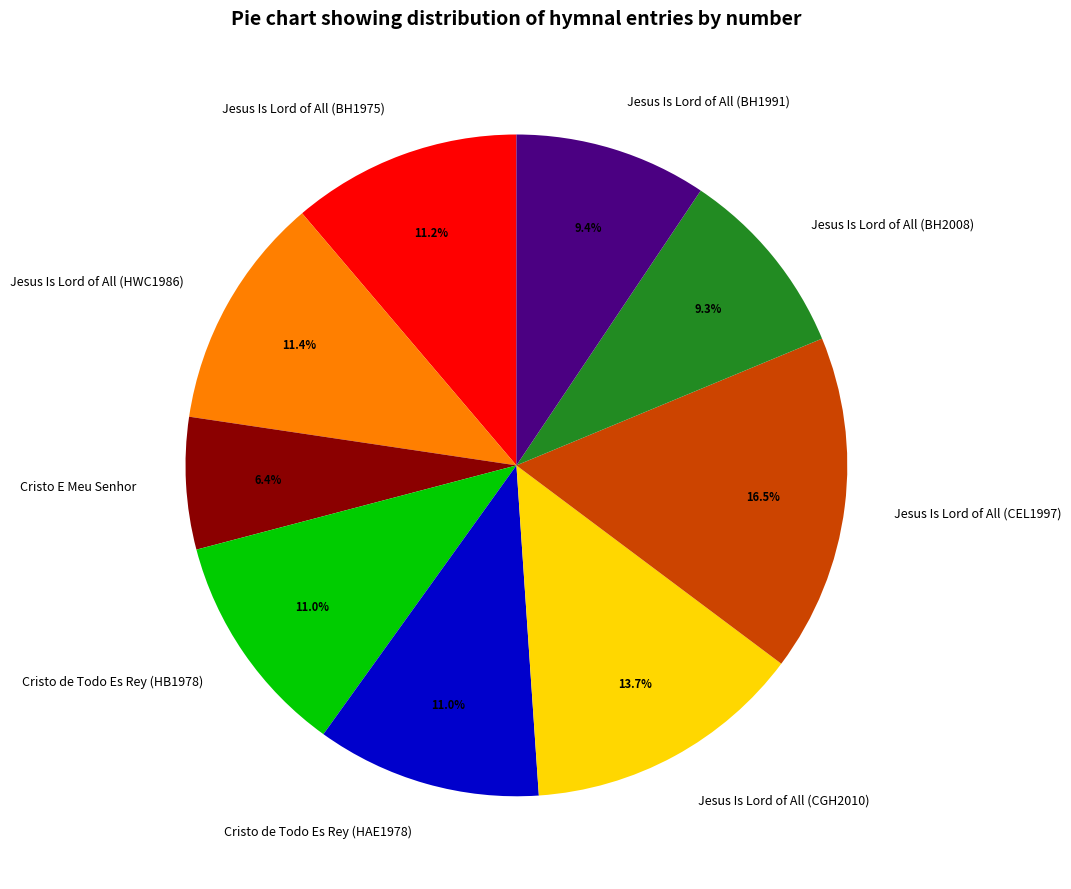

To the nearest percent, what percentage of the pie is Jesus Is Lord of All (BH2008)?

9%